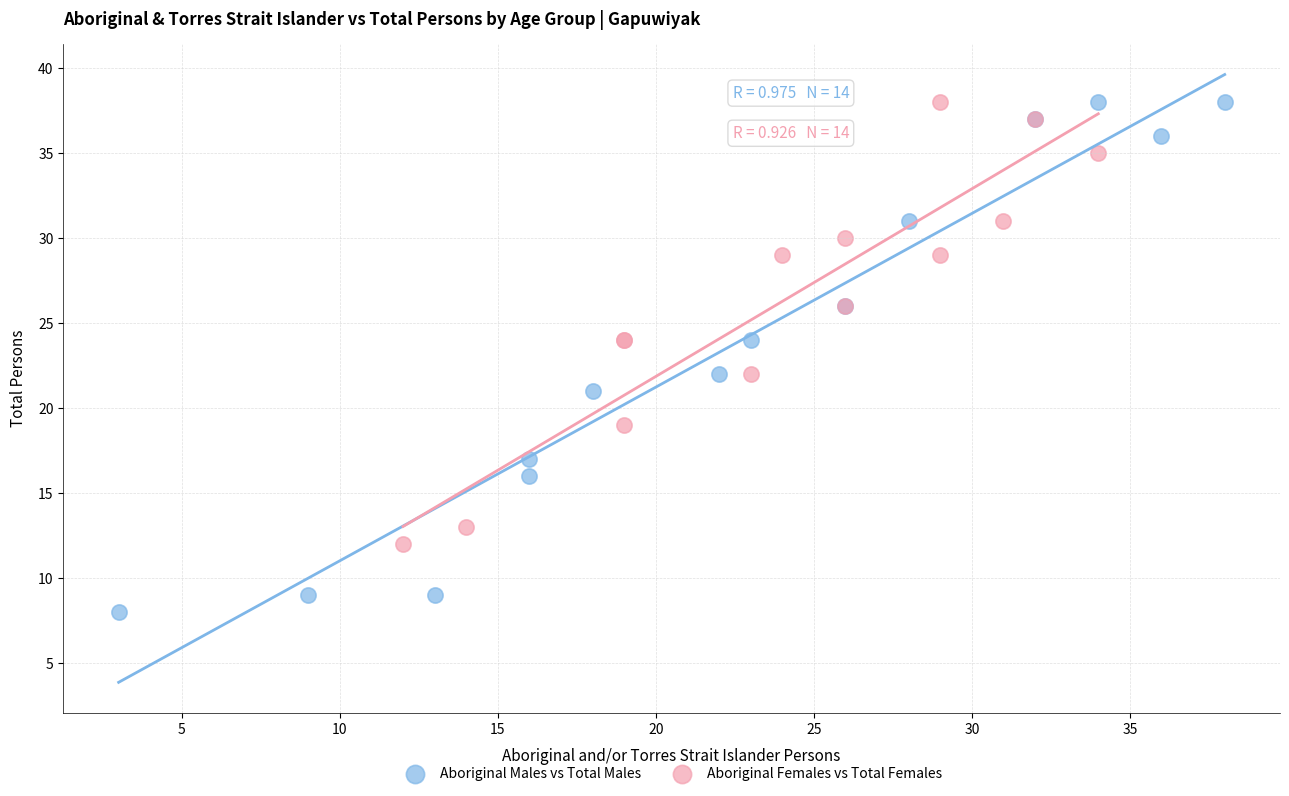

Which series has the widest spread of Y values?

Aboriginal Males vs Total Males